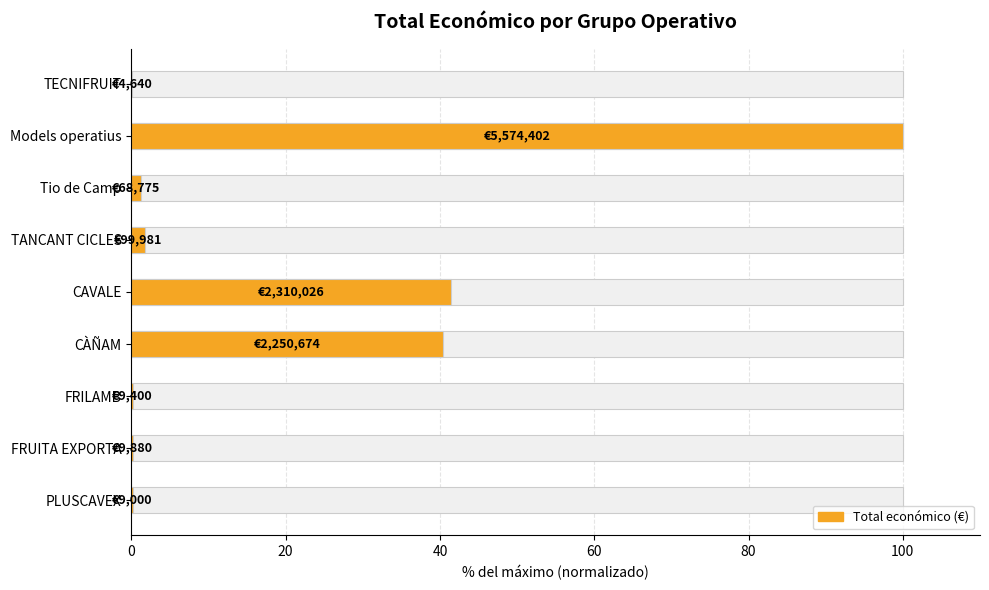

The value at TANCANT CICLES is 1.8. True or false?

True